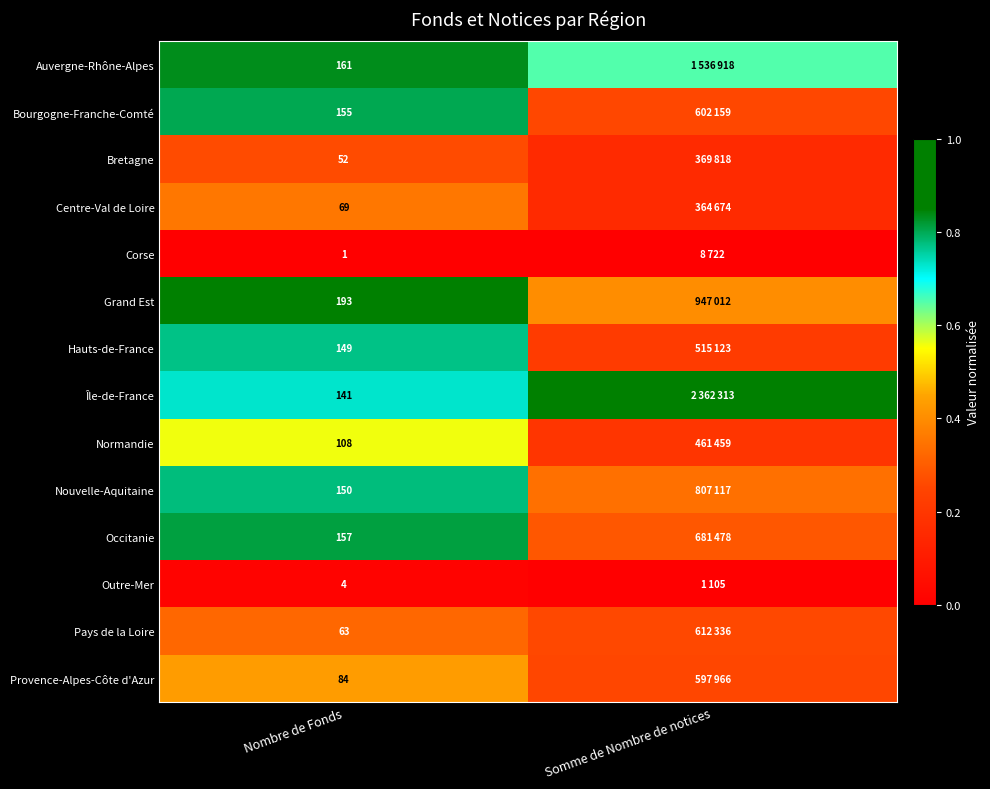

Which has a higher value, Nombre de Fonds or Somme de Nombre de notices?

Nombre de Fonds